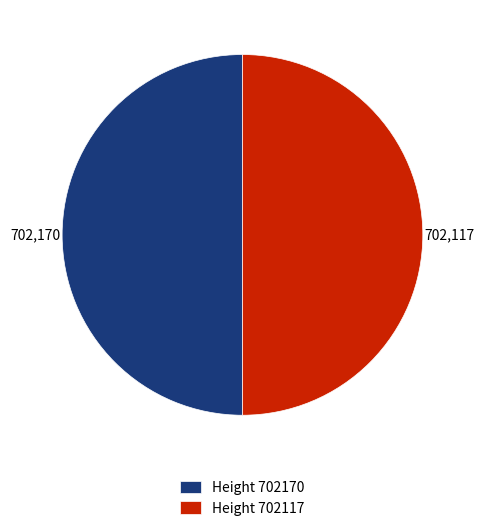

The Height 702170 slice represents 60% of the pie. True or false?

False